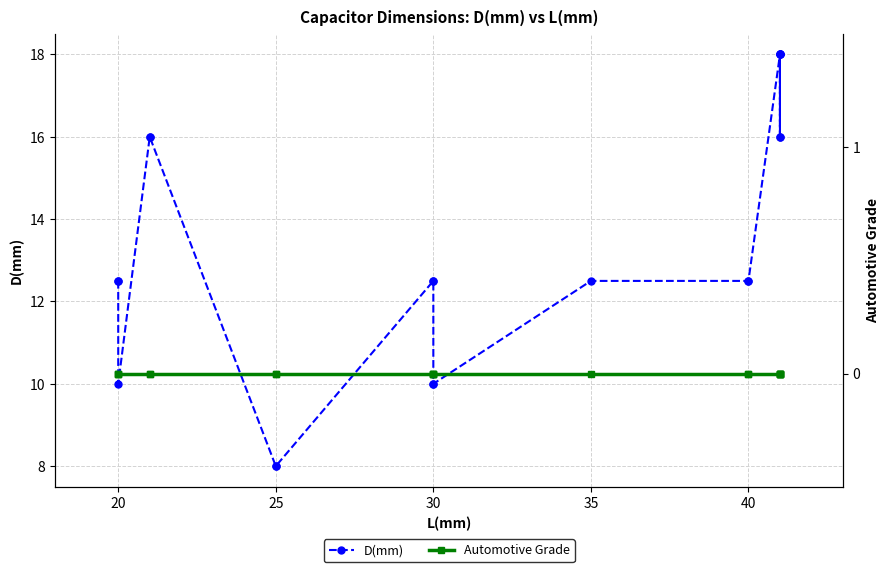

What are all the series names shown in the legend?

D(mm), Automotive Grade